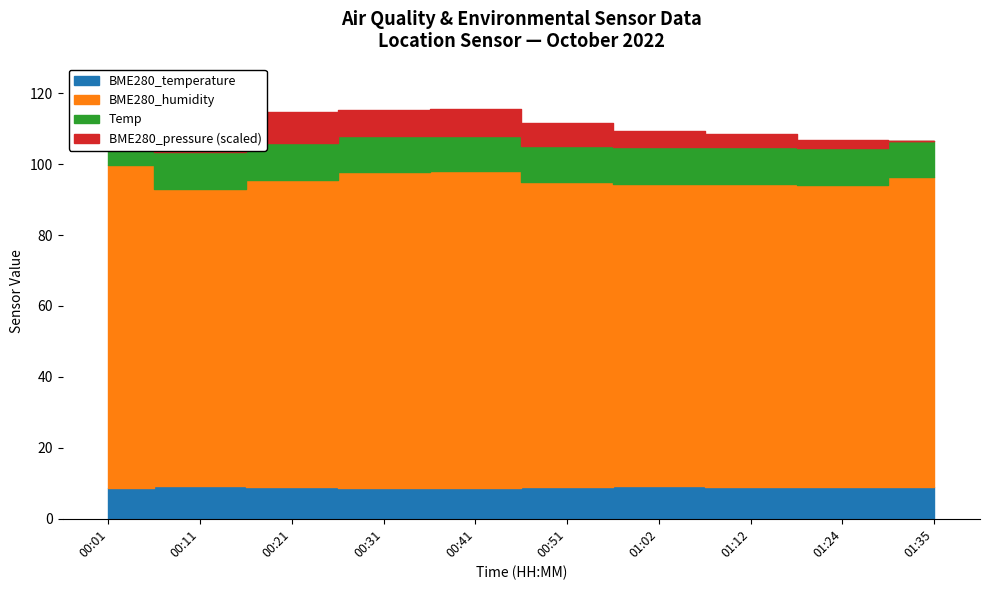

True or false: BME280_humidity and BME280_temperature intersect in this chart.

False